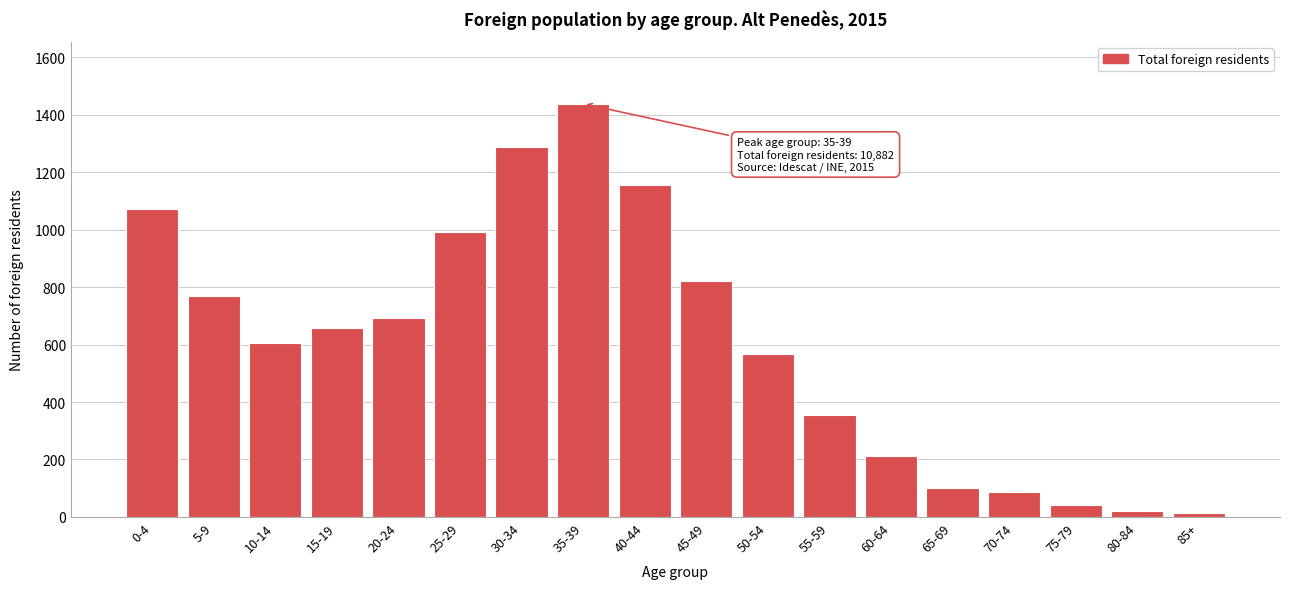

The value at 20-24 is 275. True or false?

False